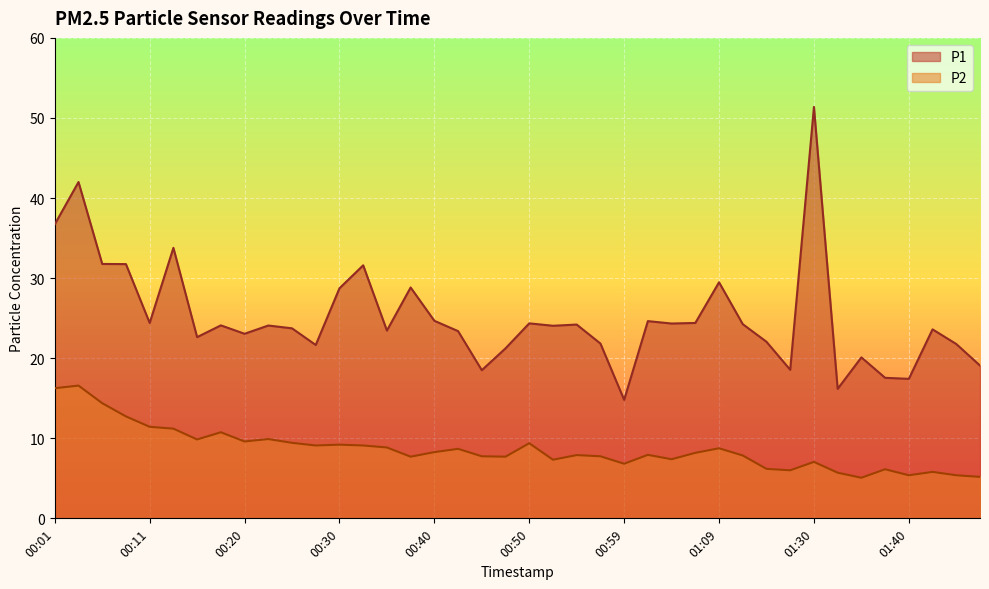

Which has a higher value, 00:30 or 00:33?

00:33